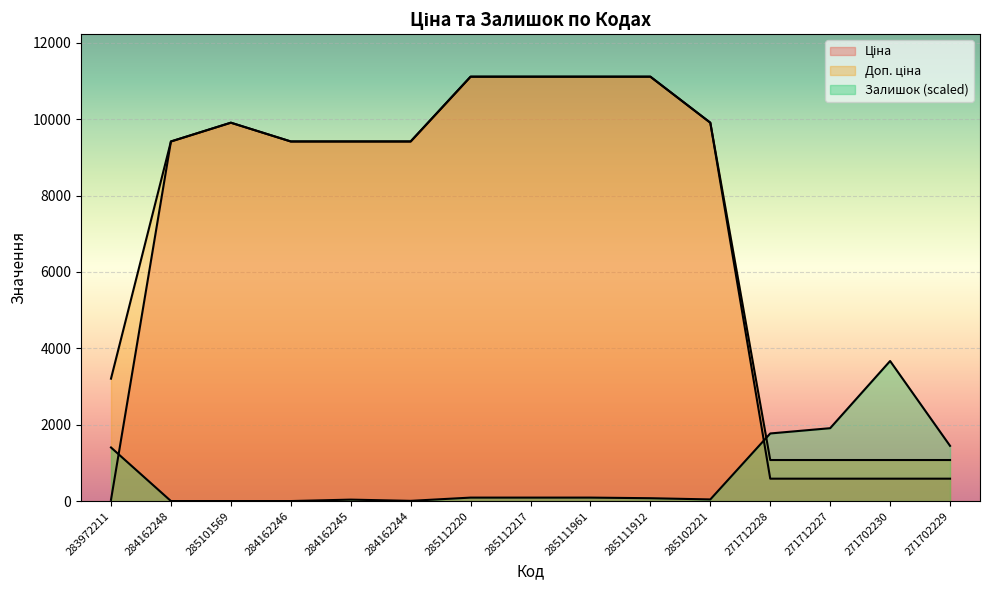

What is the difference between the maximum and second lowest values in the Доп. ціна series?

10039.1